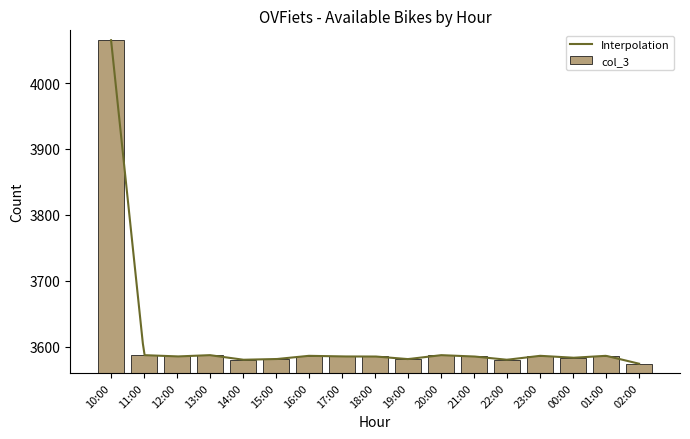

List the labels in order of value, largest first.

10:00, 11:00, 13:00, 20:00, 16:00, 23:00, 01:00, 12:00, 17:00, 18:00, 21:00, 00:00, 15:00, 19:00, 14:00, 22:00, 02:00